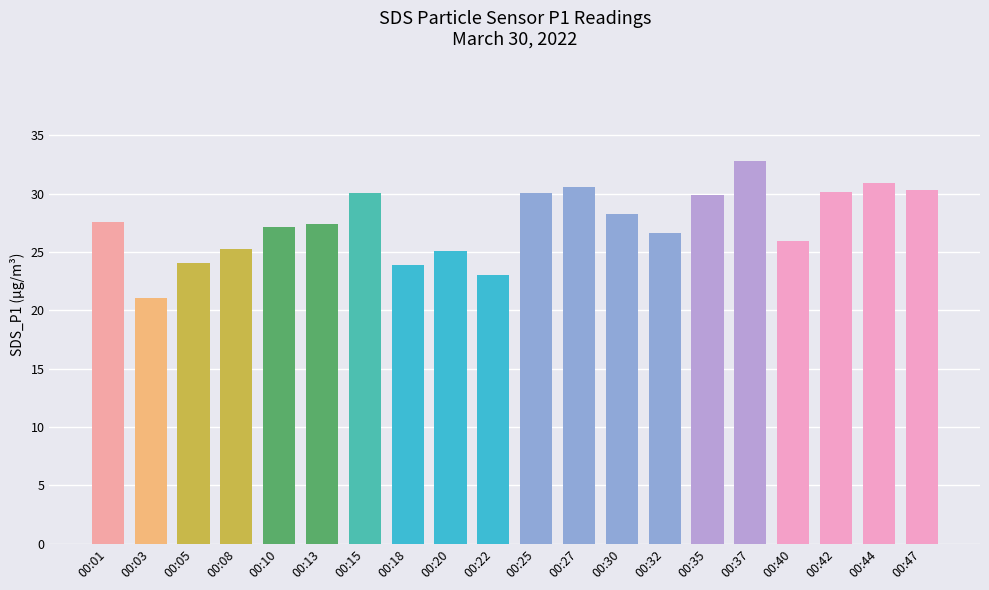

What is the ratio of the value at 00:01 to the value at 00:10?

1.0